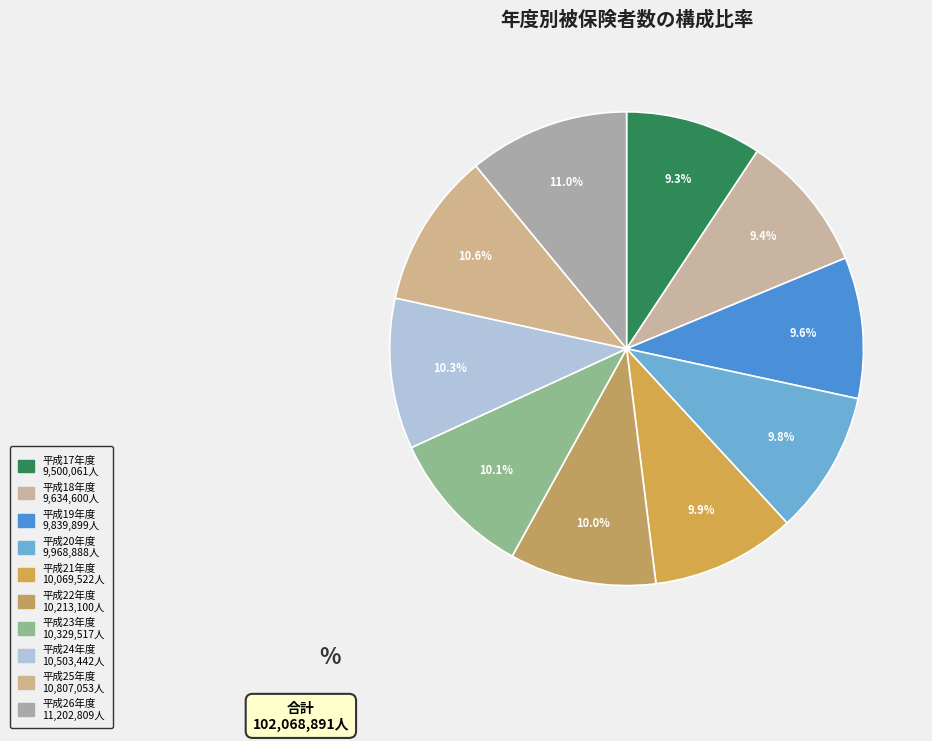

Count the number of slices in the pie.

10